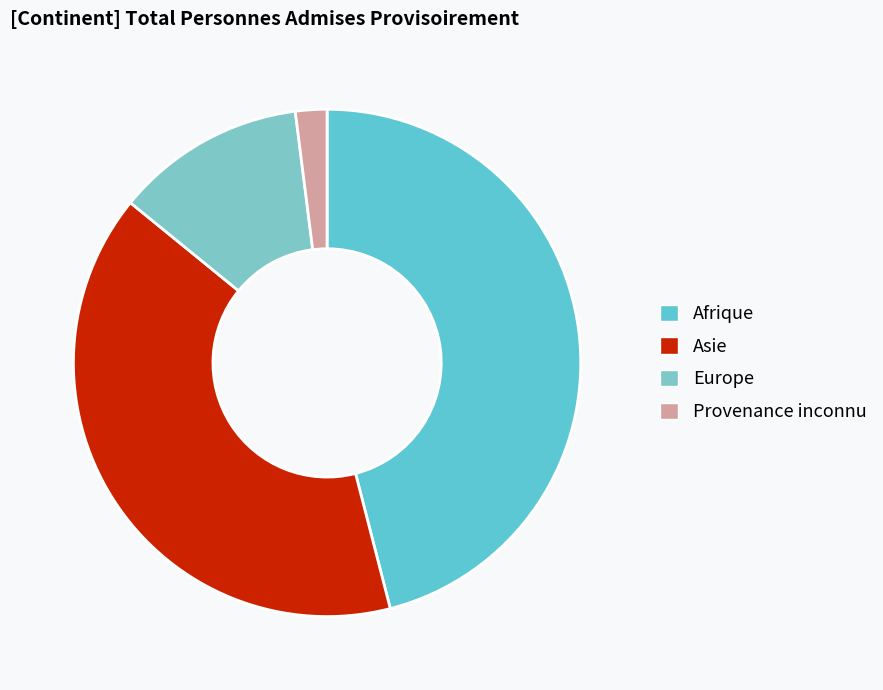

Which category has the biggest portion of the pie?

Afrique